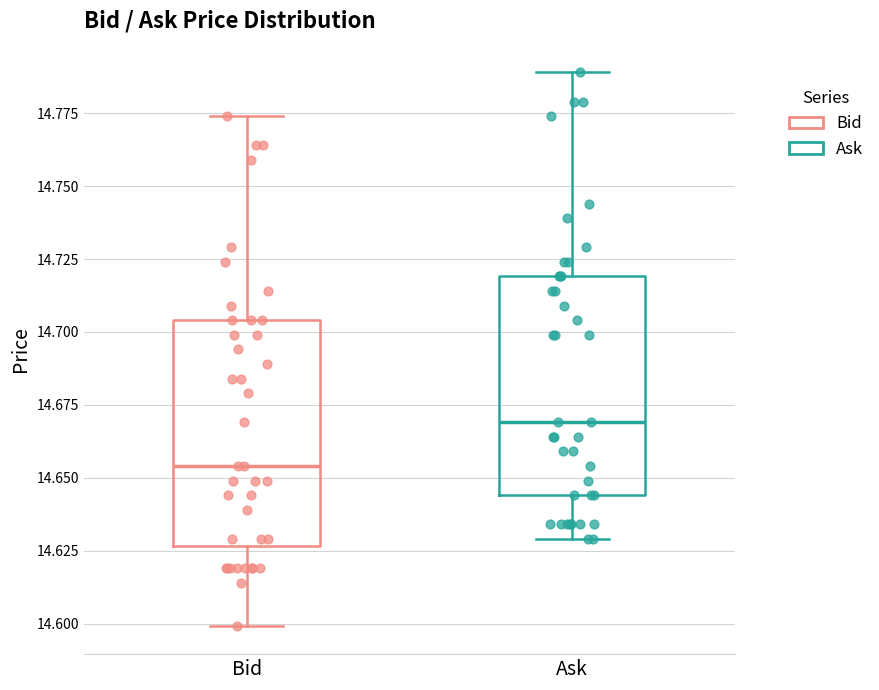

Where is the upper edge of the box for Ask on the y-axis? The values are not printed on the chart, so give them approximately, as read against the axis.

14.720